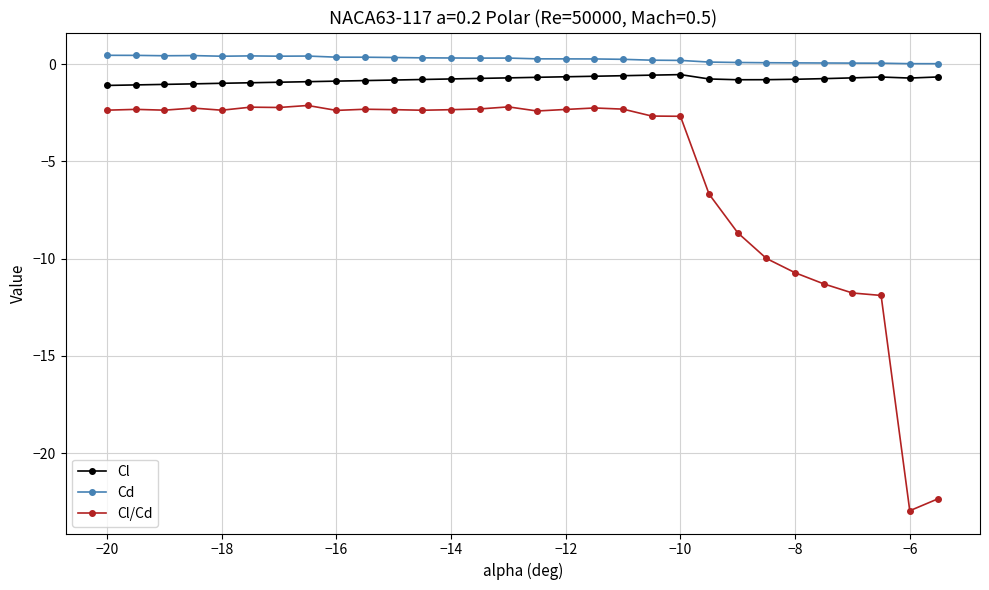

How many lines are shown in the chart?

3